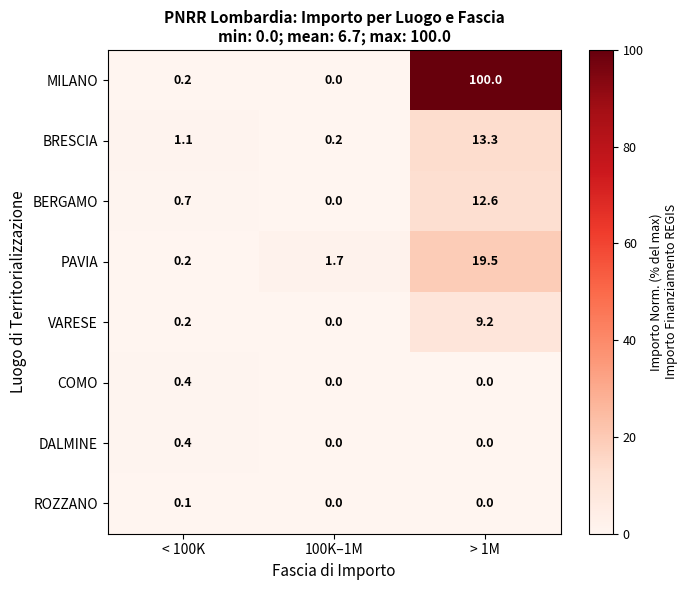

Which label corresponds to the largest value in the chart?

> 1M